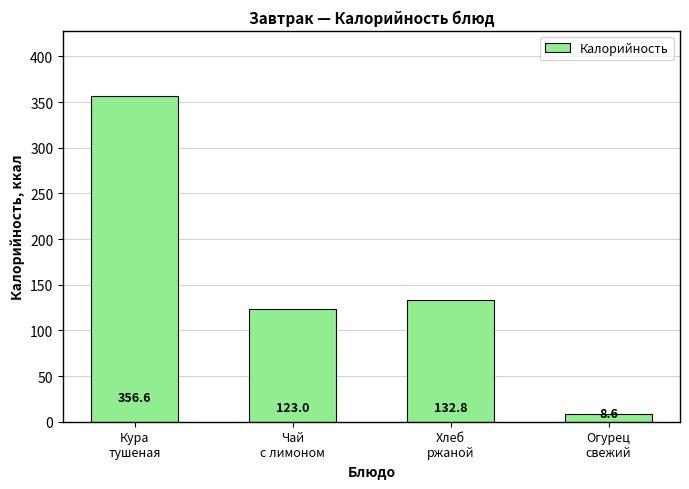

What is the label of the 1st bar from the left?

Кура
тушеная